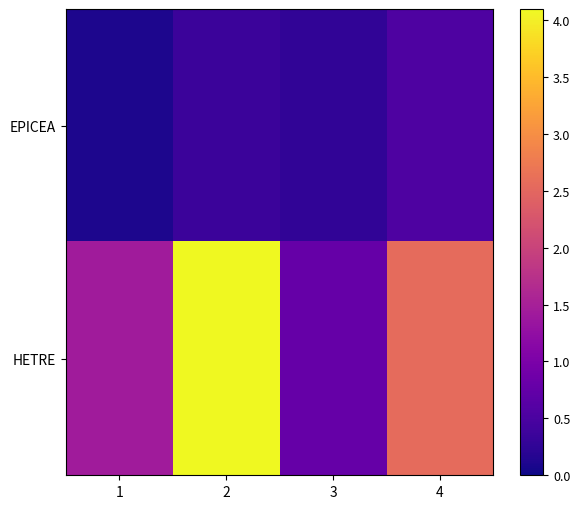

At which category does the chart reach its peak across all series?

2